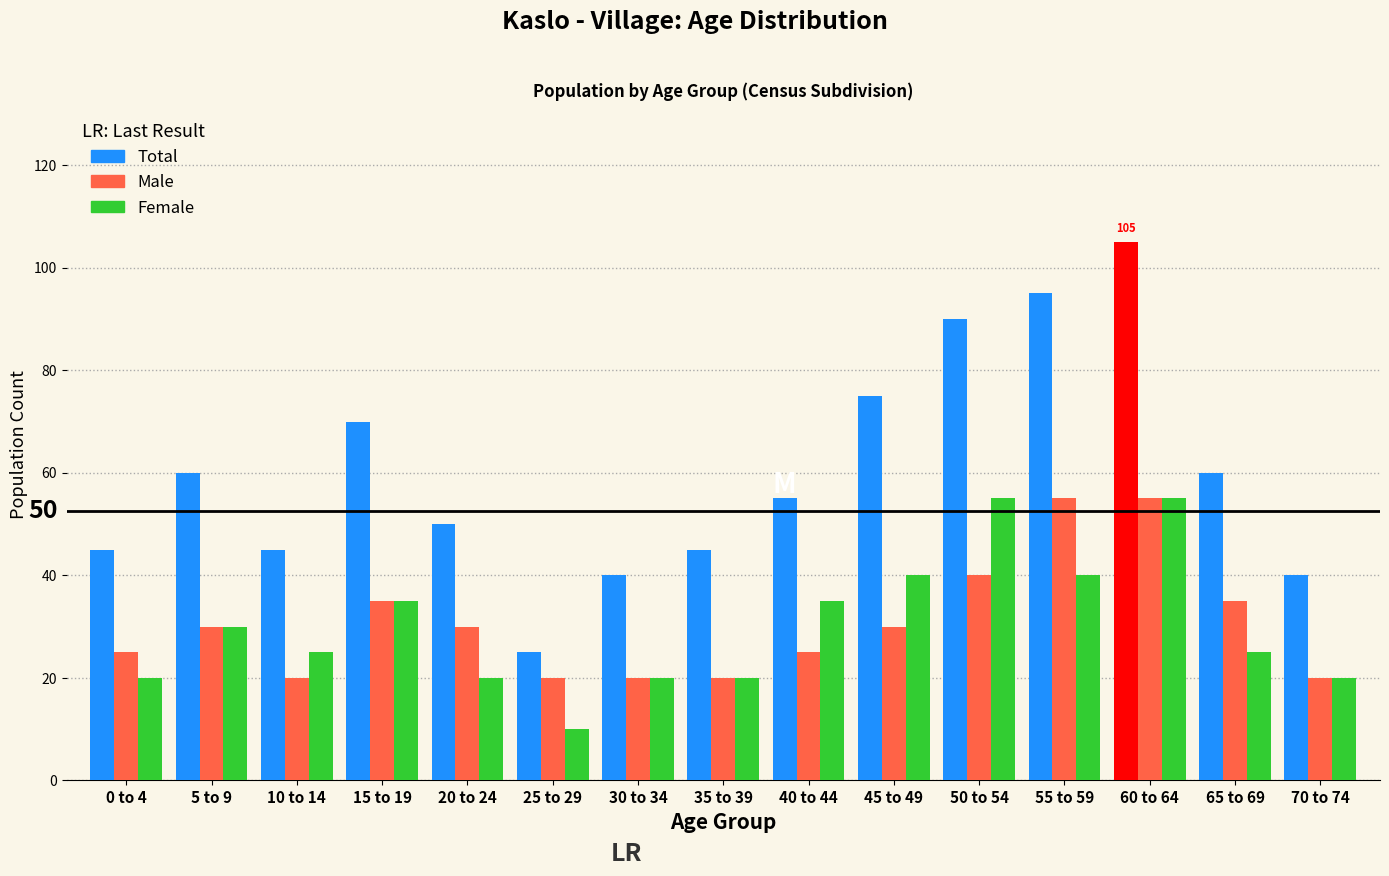

How many bars are there in total?

45